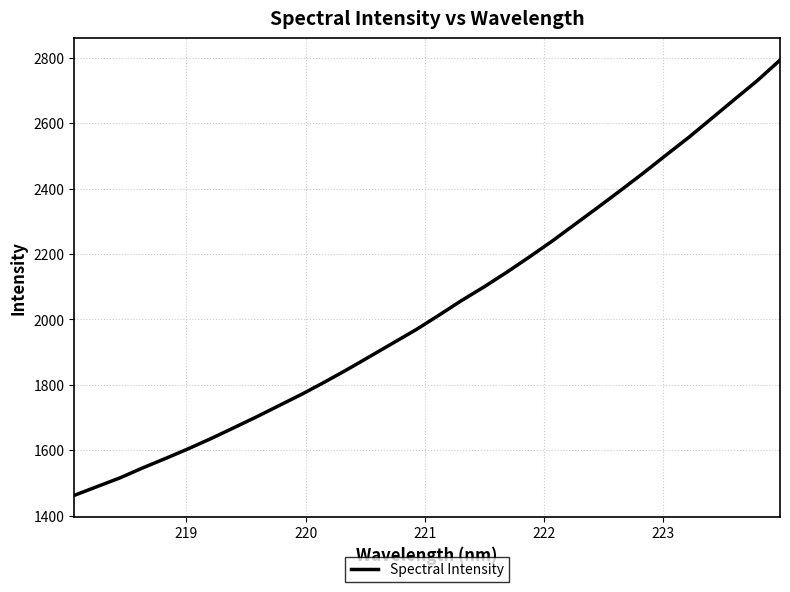

What is the difference between the maximum and minimum values?

1332.2